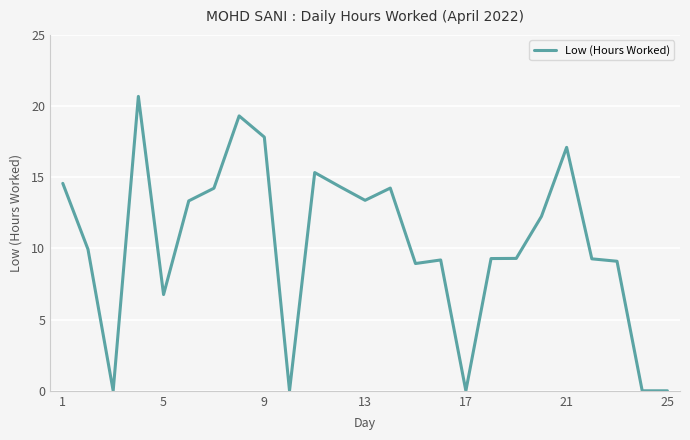

What is the maximum value shown in the chart?

20.7